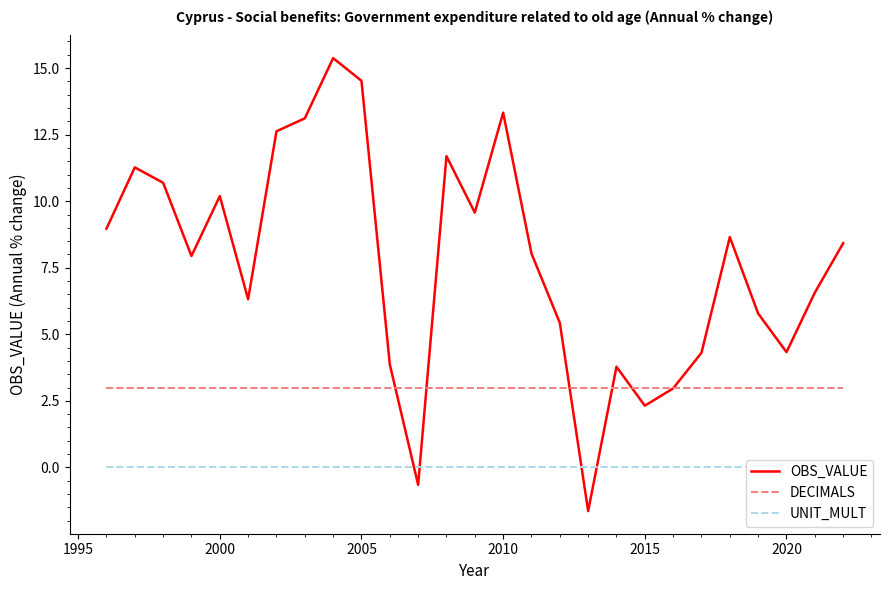

What is the maximum value for DECIMALS?

3.0